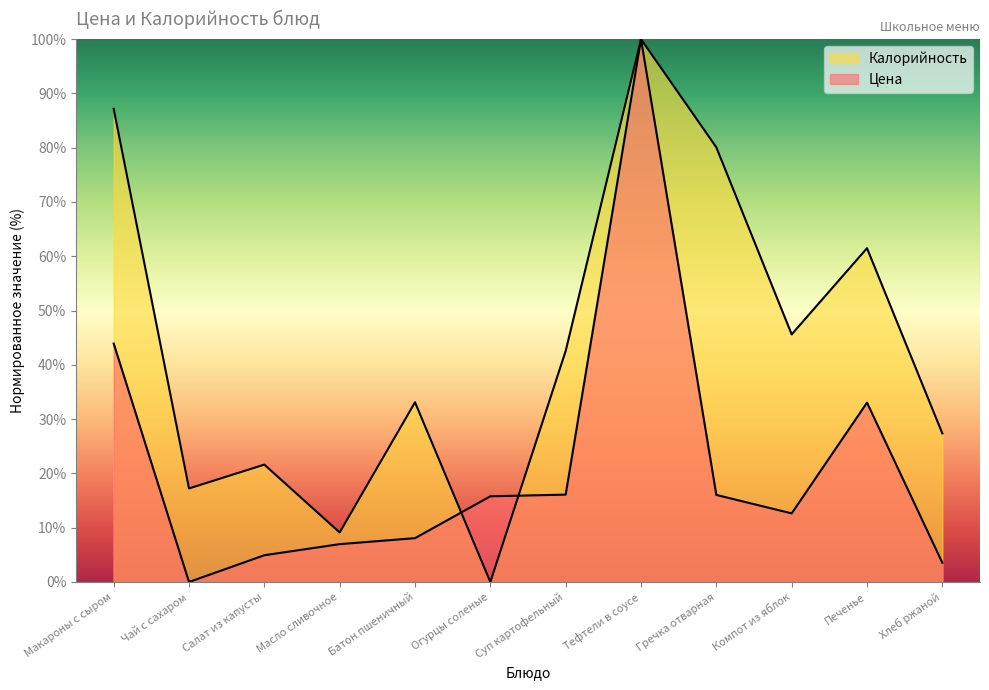

Is the value of Калорийность at Хлеб ржаной greater than the value of Цена at Хлеб ржаной?

Yes